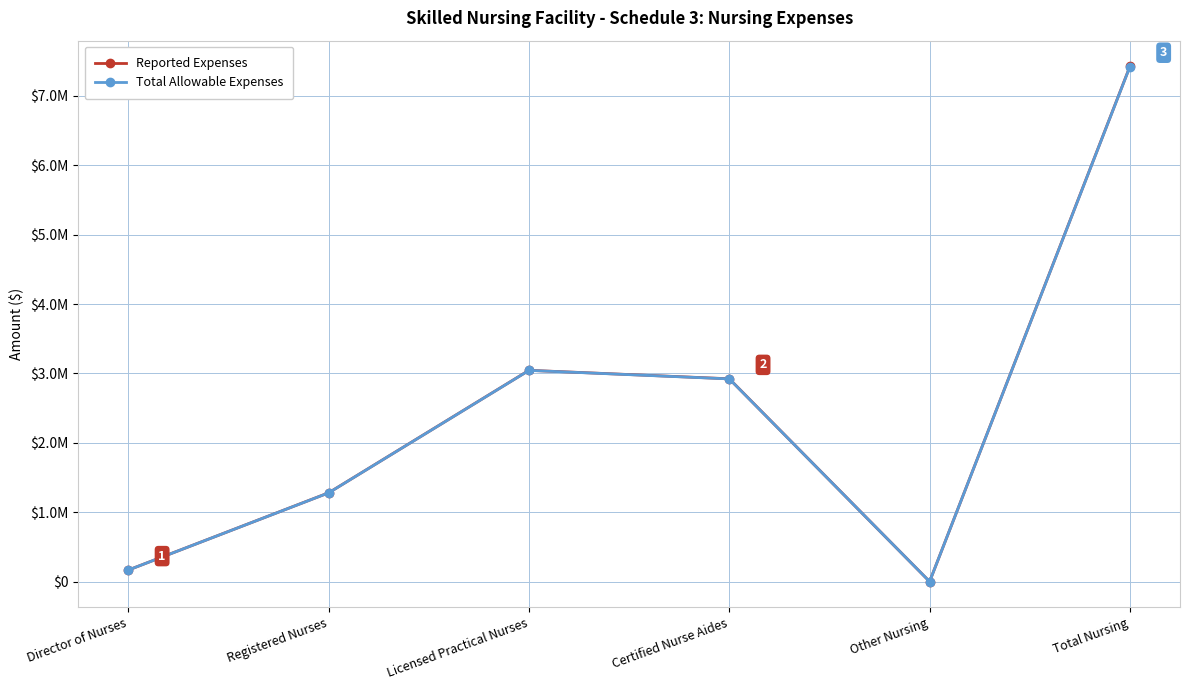

At which category does the chart reach its peak across all series?

Total Nursing